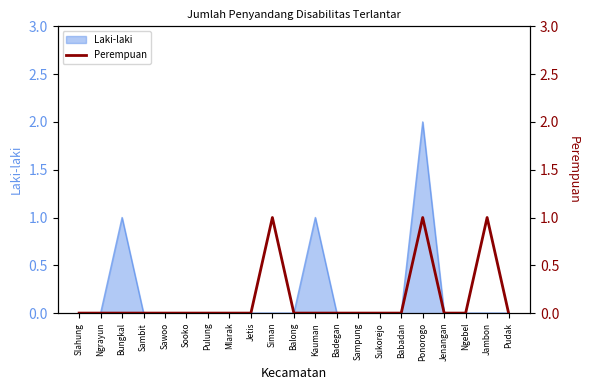

True or false: Laki-laki has a value of -1 at Sampung.

False